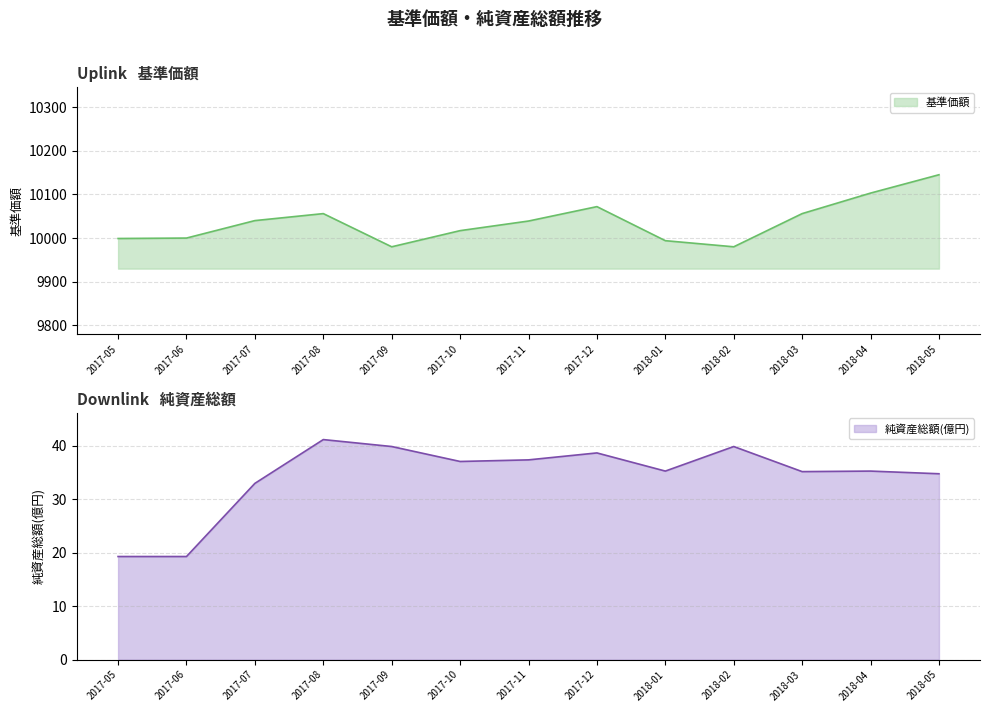

The value of 基準価額 at 2018-02 is 17735. True or false?

False